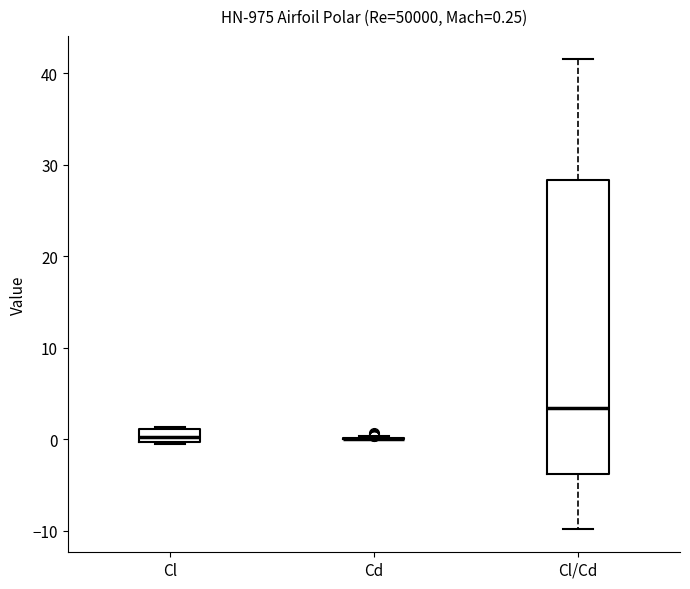

Comparing the boxes themselves (not the whiskers), which one is the tallest?

Cl/Cd